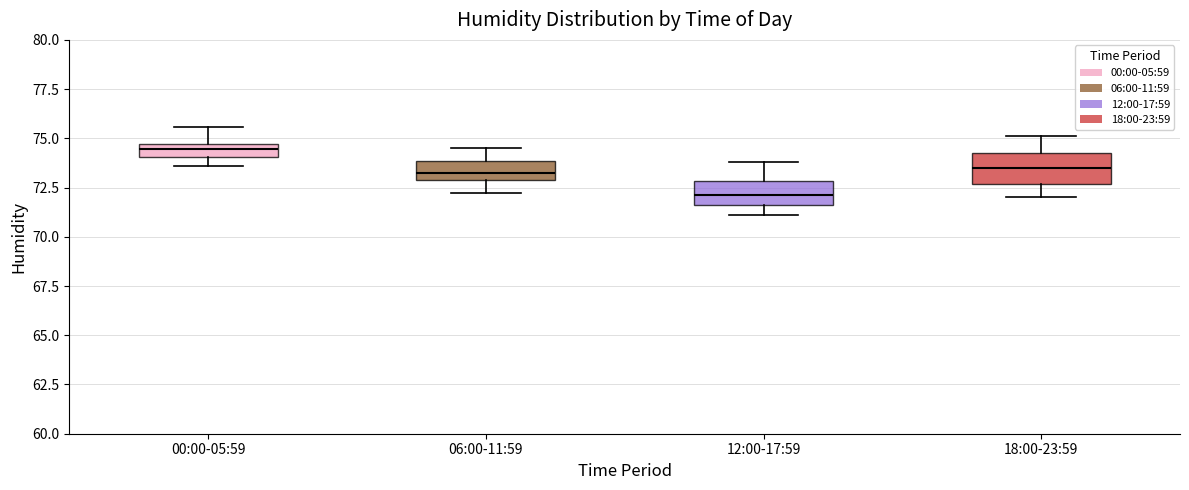

Where is the lower edge of the box for 12:00-17:59 on the y-axis? The values are not printed on the chart, so give them approximately, as read against the axis.

71.5